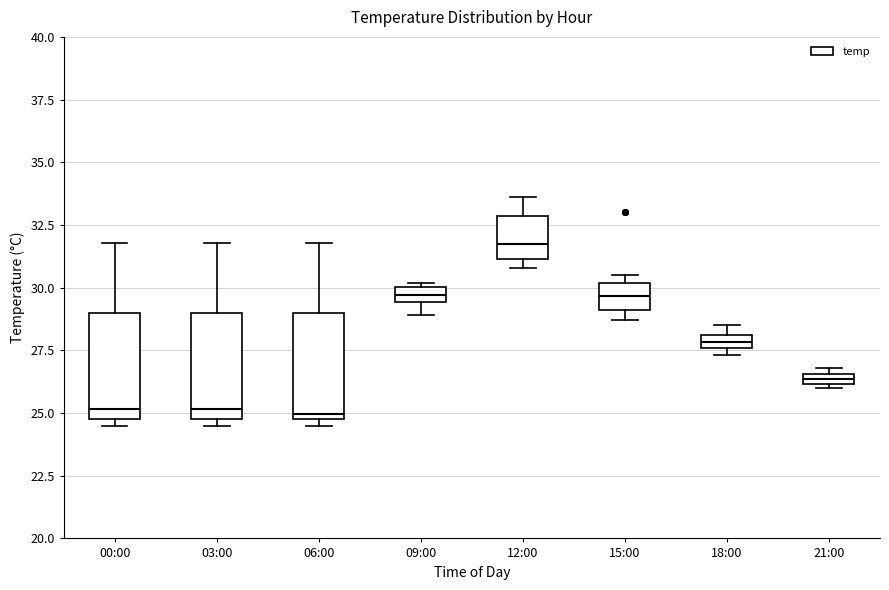

Where does the median line of the box for 12:00 sit on the y-axis? The values are not printed on the chart, so give them approximately, as read against the axis.

32.0